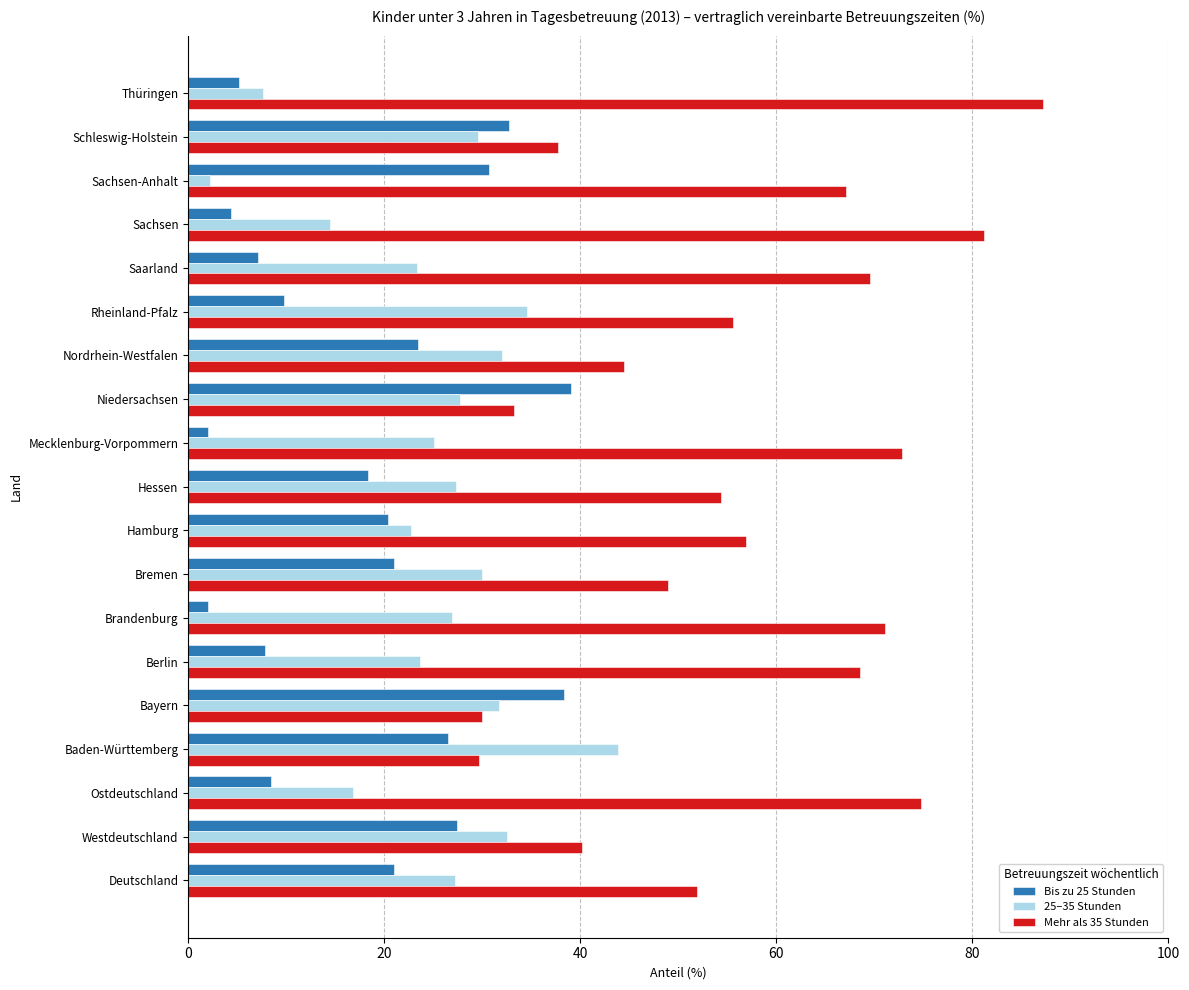

True or false: 25–35 Stunden has a value of 29.6 at Schleswig-Holstein.

True